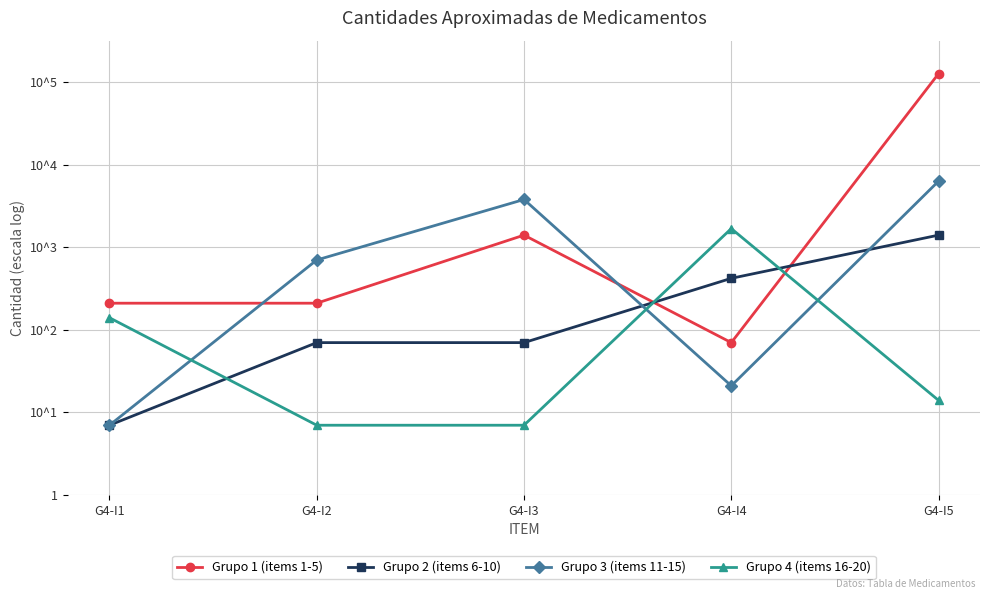

At which label does Grupo 1 (items 1-5) reach its minimum?

G4-I4